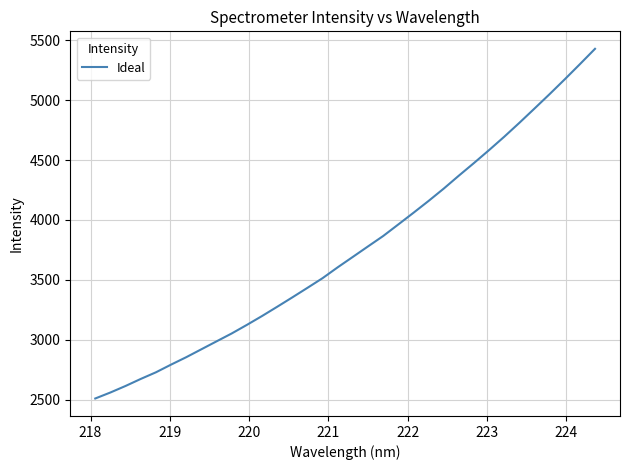

What is the sum of all values?

127815.8